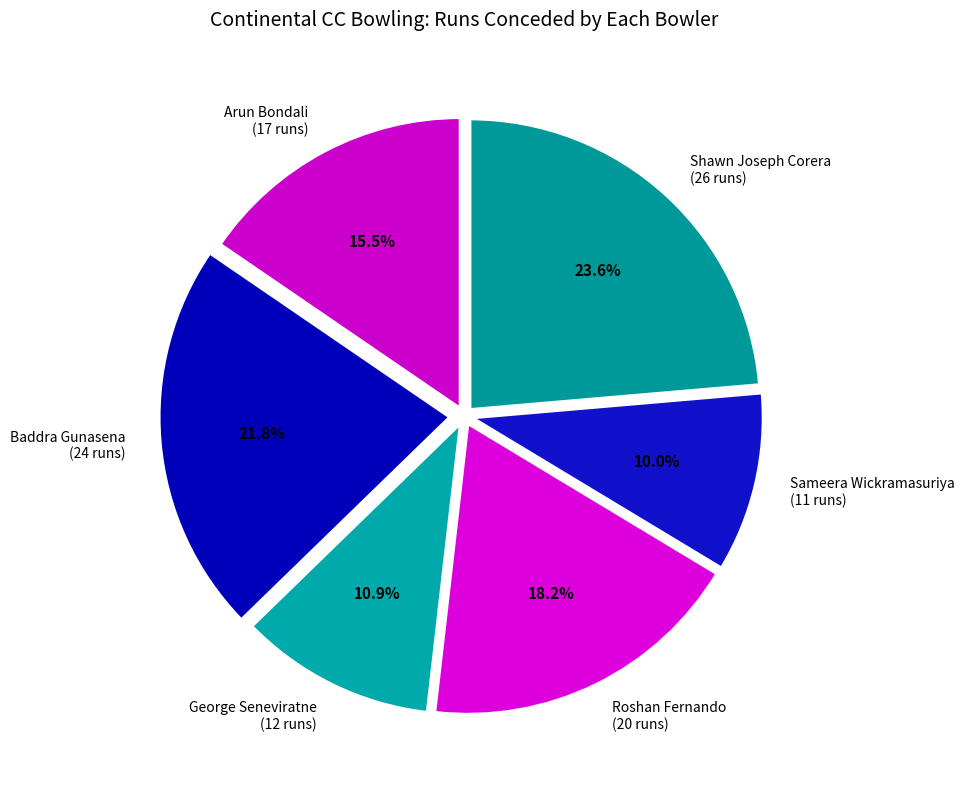

To the nearest percent, what is the difference between the largest and smallest slice percentages?

14%